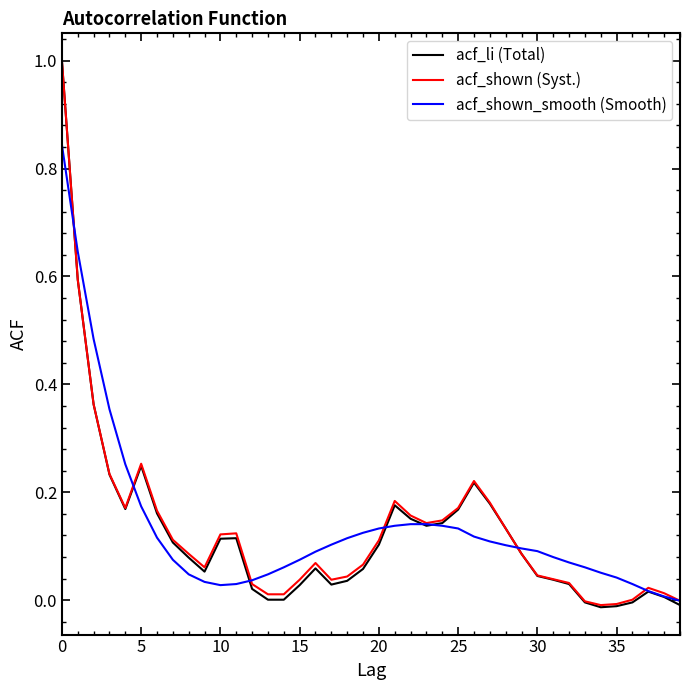

What is the maximum value shown in the chart?

1.0